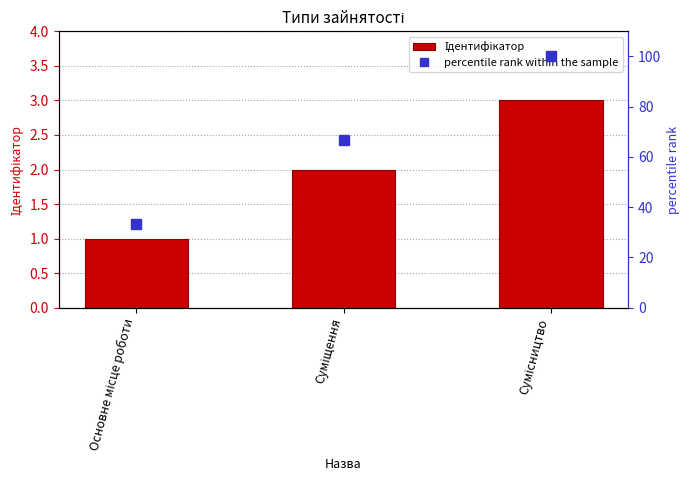

At which category is the sum across all series the highest?

Сумісництво